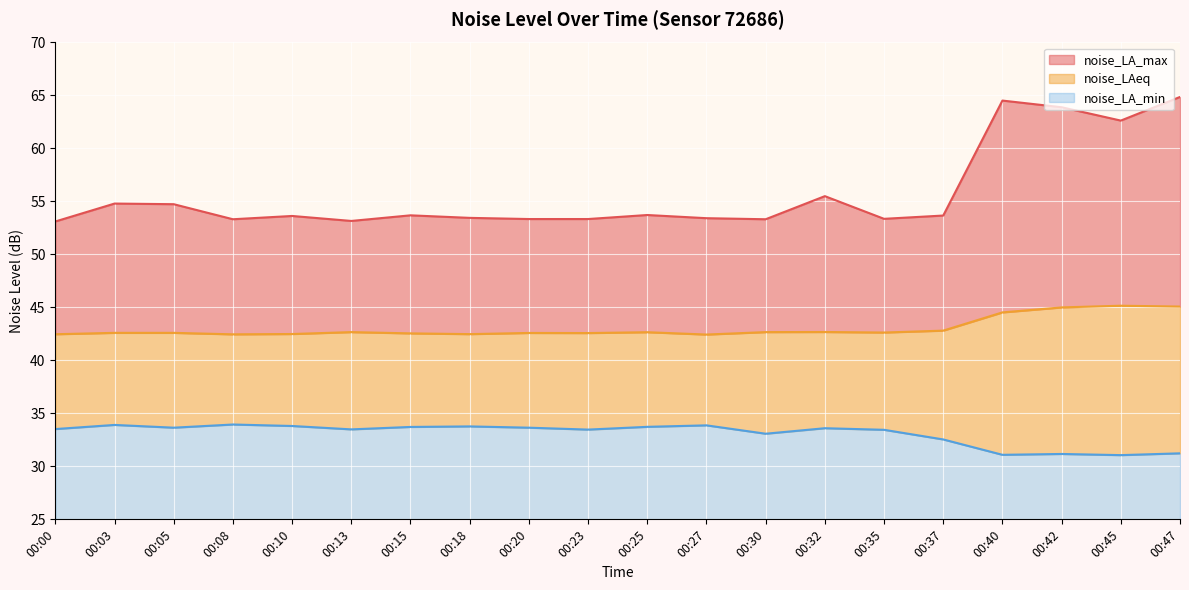

Reading left to right, transcribe all the data shown in this chart.

noise_LA_max: 00:00=53.1	00:03=54.8	00:05=54.7	00:08=53.3	00:10=53.6	00:13=53.2	00:15=53.7	00:18=53.5	00:20=53.3	00:23=53.3	00:25=53.7	00:27=53.4	00:30=53.3	00:32=55.5	00:35=53.4	00:37=53.7	00:40=64.5	00:42=63.9	00:45=62.6	00:47=64.9
noise_LAeq: 00:00=42.5	00:03=42.6	00:05=42.6	00:08=42.5	00:10=42.5	00:13=42.7	00:15=42.5	00:18=42.5	00:20=42.6	00:23=42.6	00:25=42.7	00:27=42.4	00:30=42.7	00:32=42.7	00:35=42.6	00:37=42.8	00:40=44.5	00:42=45.0	00:45=45.2	00:47=45.1
noise_LA_min: 00:00=33.5	00:03=33.9	00:05=33.6	00:08=34.0	00:10=33.8	00:13=33.5	00:15=33.7	00:18=33.8	00:20=33.6	00:23=33.5	00:25=33.7	00:27=33.9	00:30=33.1	00:32=33.6	00:35=33.5	00:37=32.5	00:40=31.1	00:42=31.2	00:45=31.1	00:47=31.2